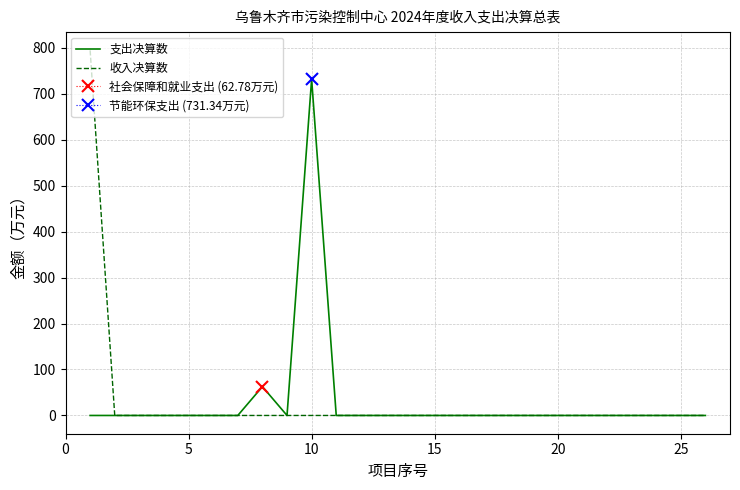

What is the highest value of the 支出决算数 series?

731.3